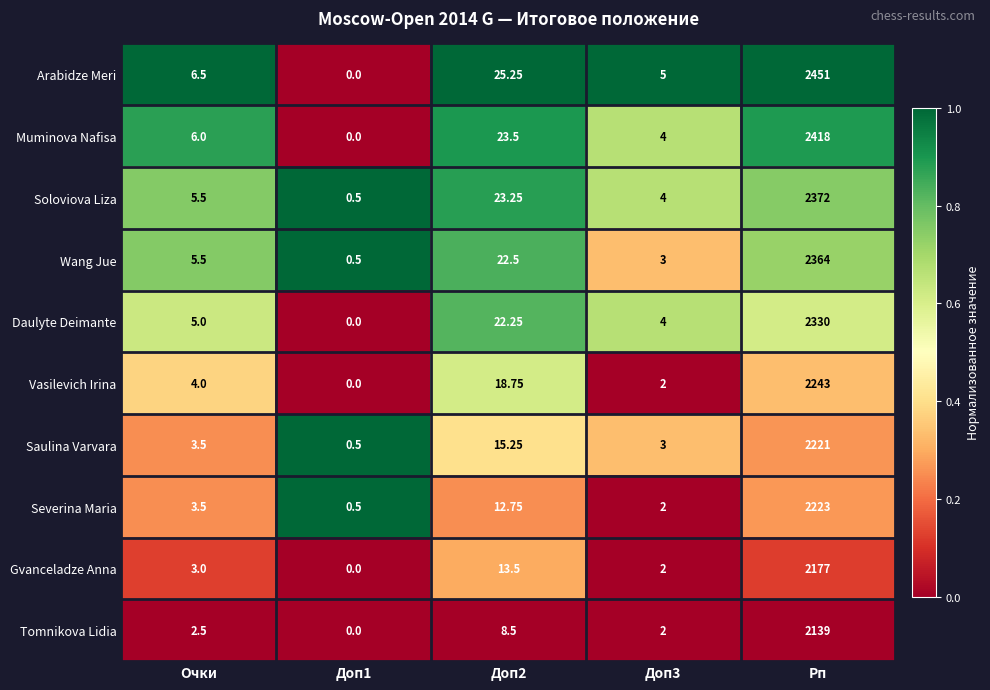

At which label does Severina Maria reach its peak?

Рп